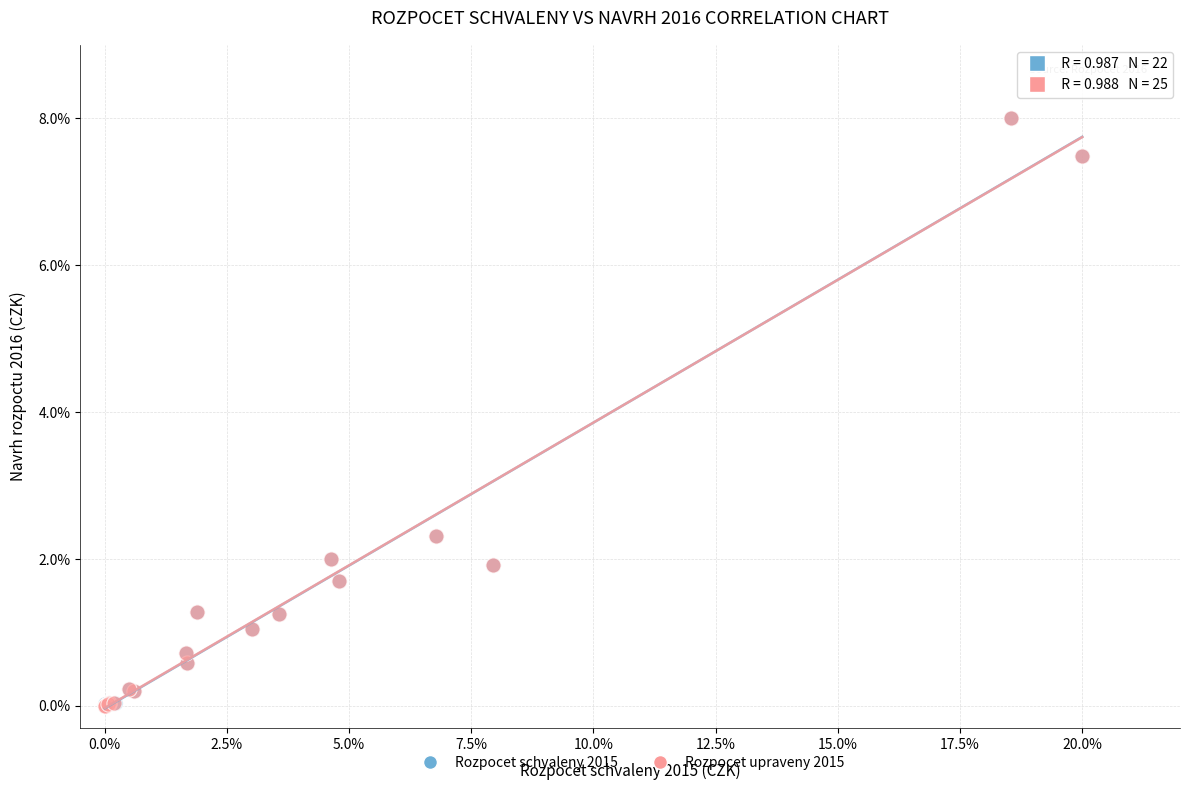

What are all the series names shown in the legend?

Rozpocet schvaleny 2015, Rozpocet upraveny 2015